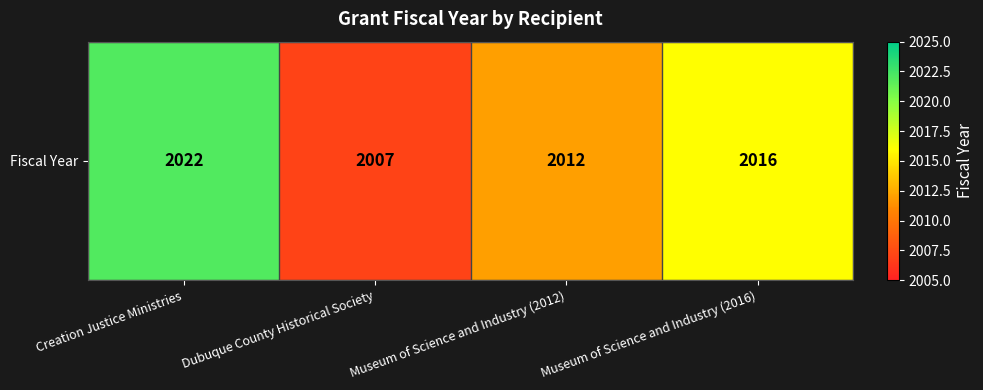

The chart shows a value of 1149 at Dubuque County Historical Society. True or false?

False